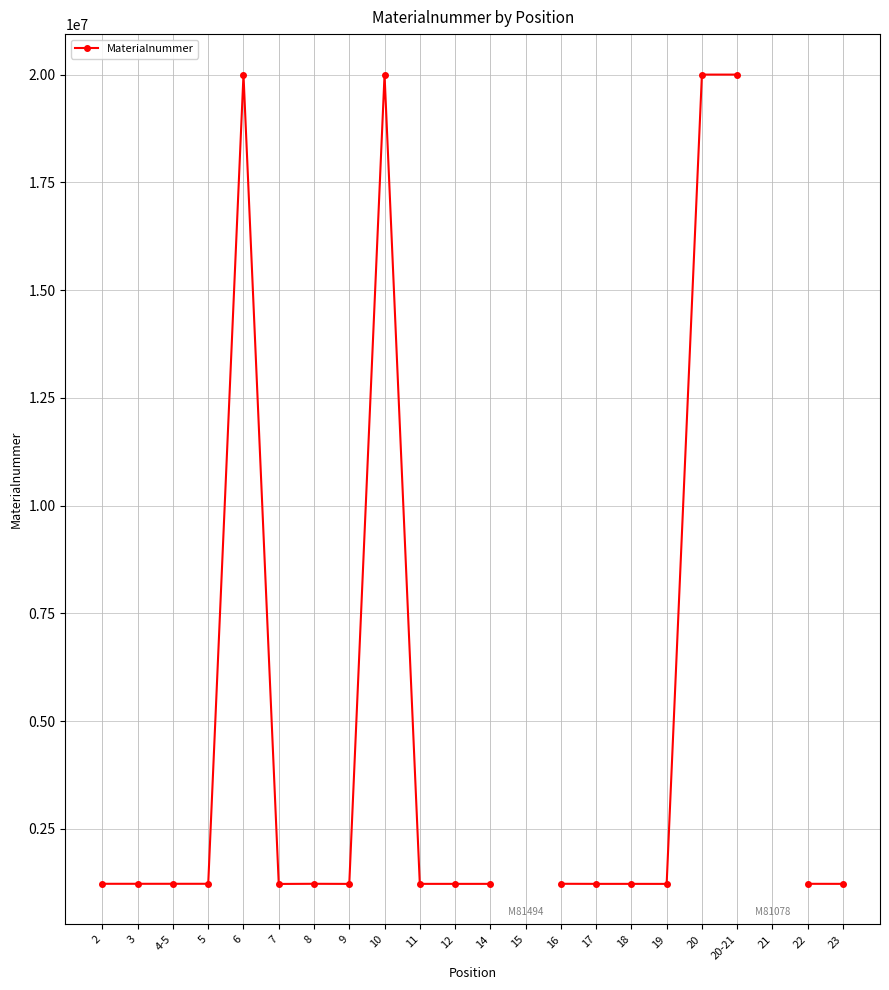

What is the value of the 2nd point from the left?

1225151.0